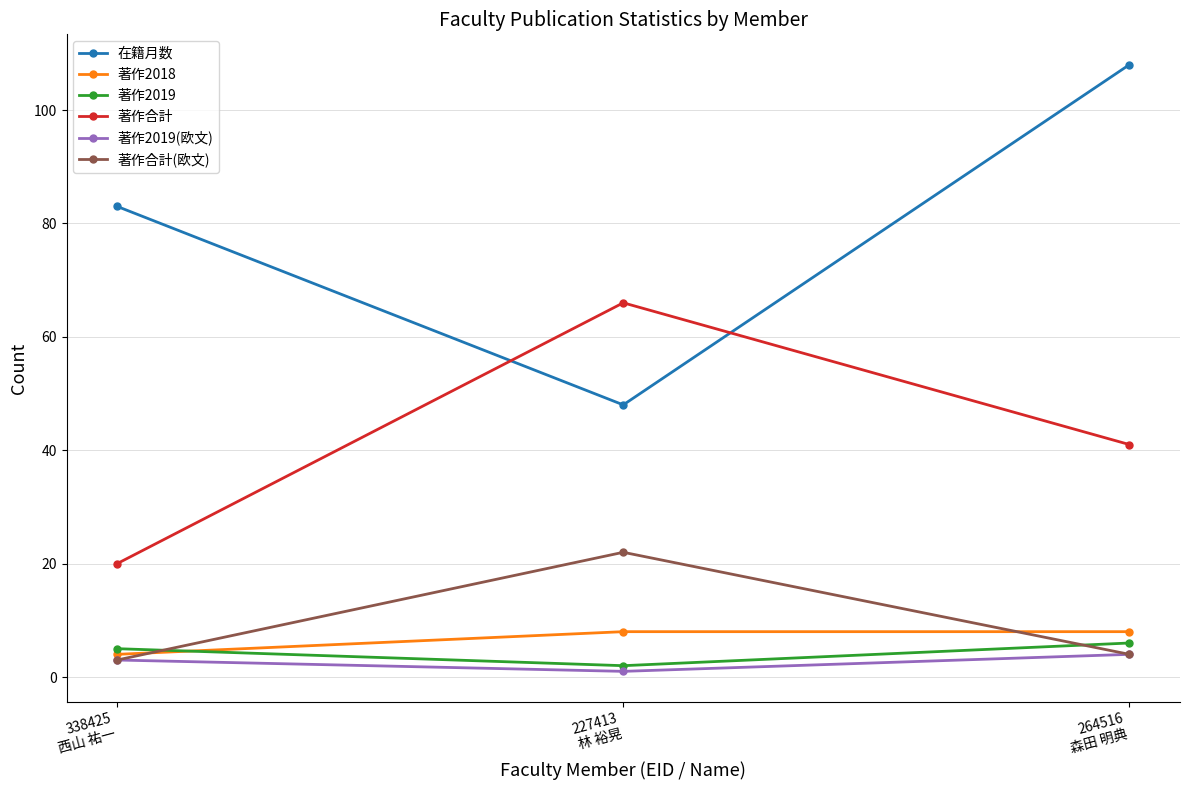

How many lines are shown in the chart?

6